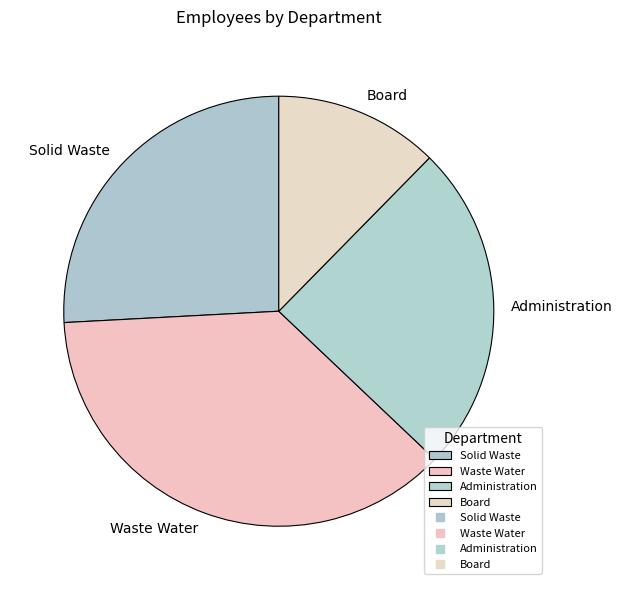

How many slices are in this pie chart?

4